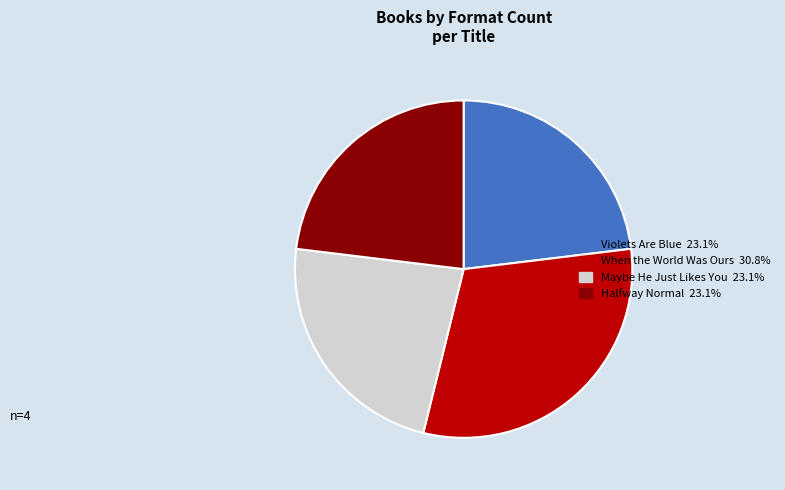

What is the largest slice in the pie chart?

When the World Was Ours